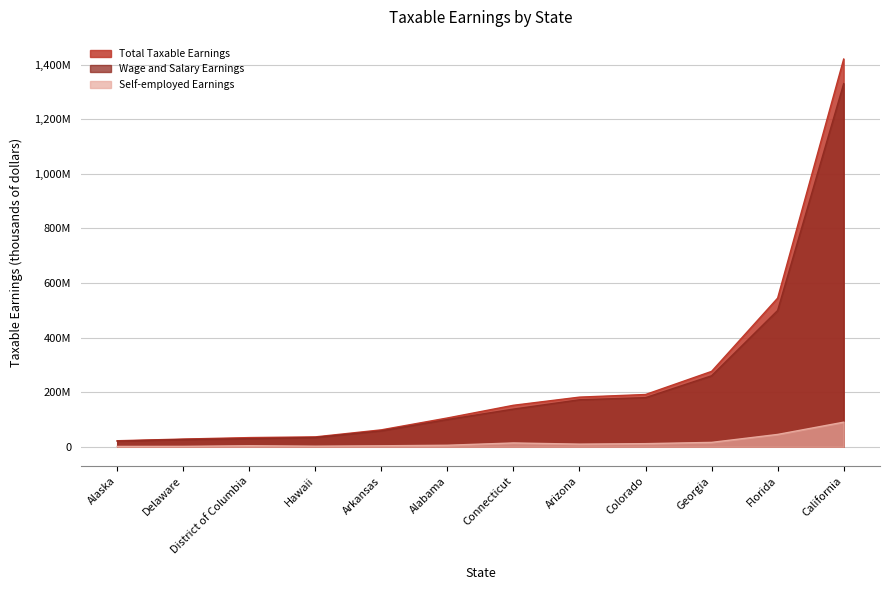

What is the difference between the maximum and second lowest values in the Total Taxable Earnings series?

1392607050